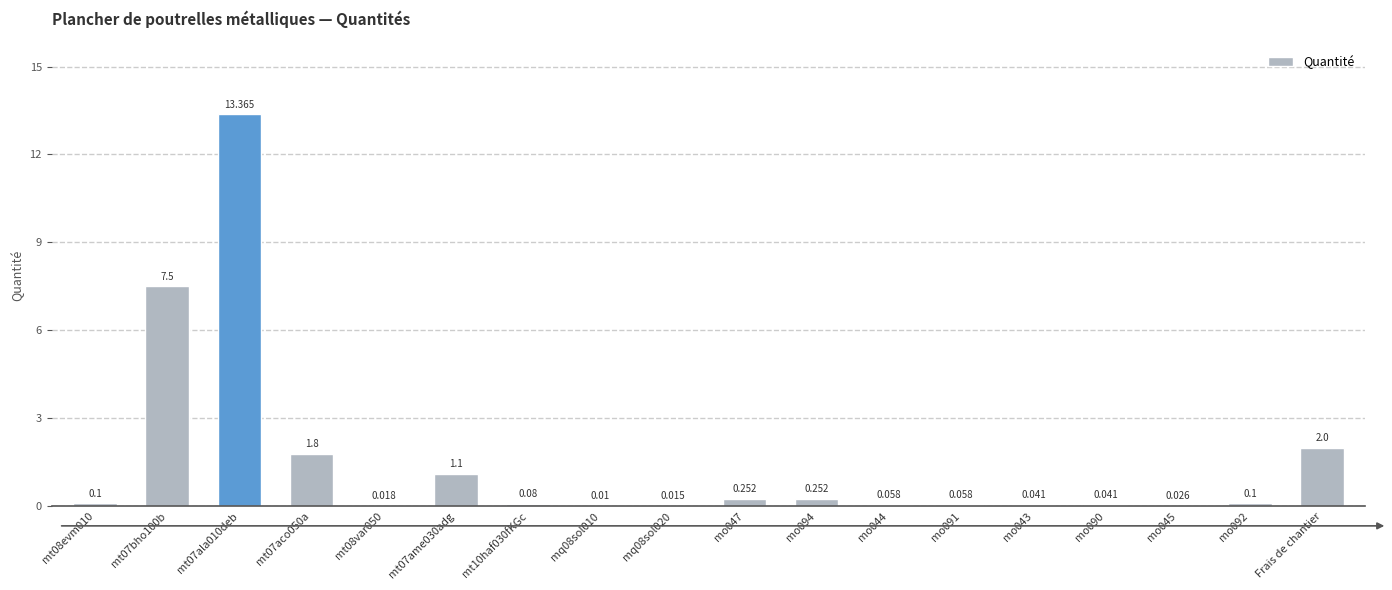

Rank the categories by value from lowest to highest.

mq08sol010, mq08sol020, mt08var050, mo045, mo043, mo090, mo044, mo091, mt10haf030fKGc, mt08evm010, mo092, mo047, mo094, mt07ame030adg, mt07aco050a, Frais de chantier, mt07bho100b, mt07ala010deb